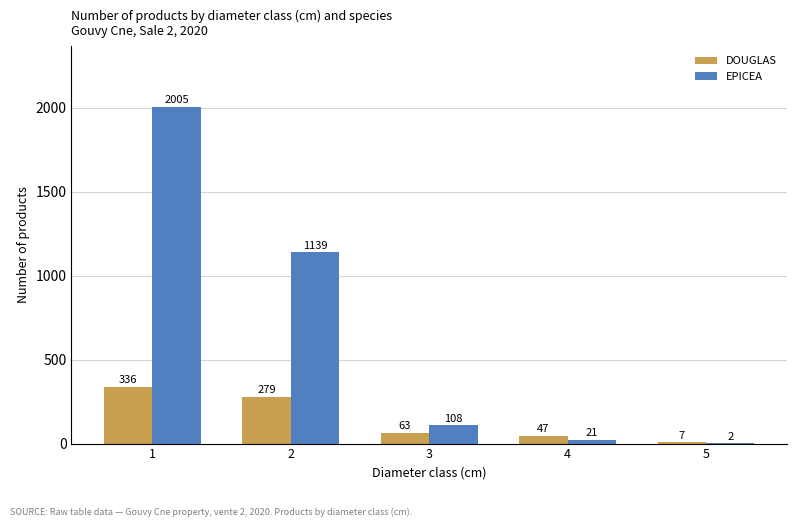

What is the average value of the EPICEA series?

655